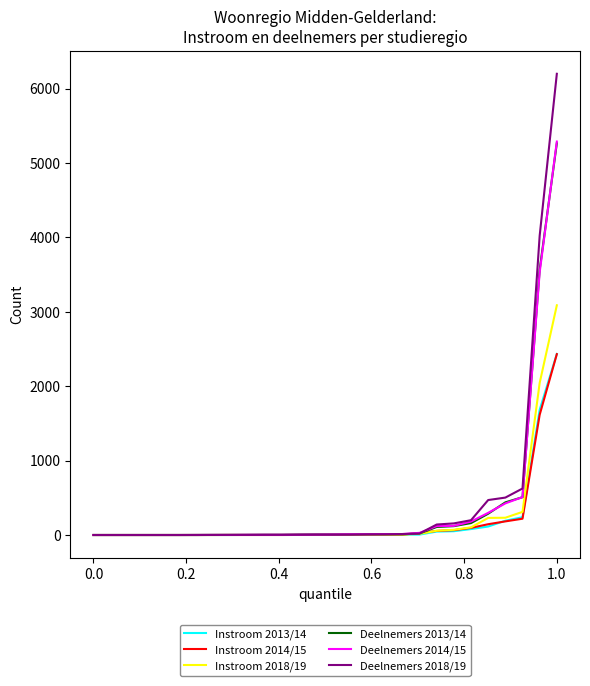

Which series has the largest range (max minus min)?

Deelnemers 2018/19